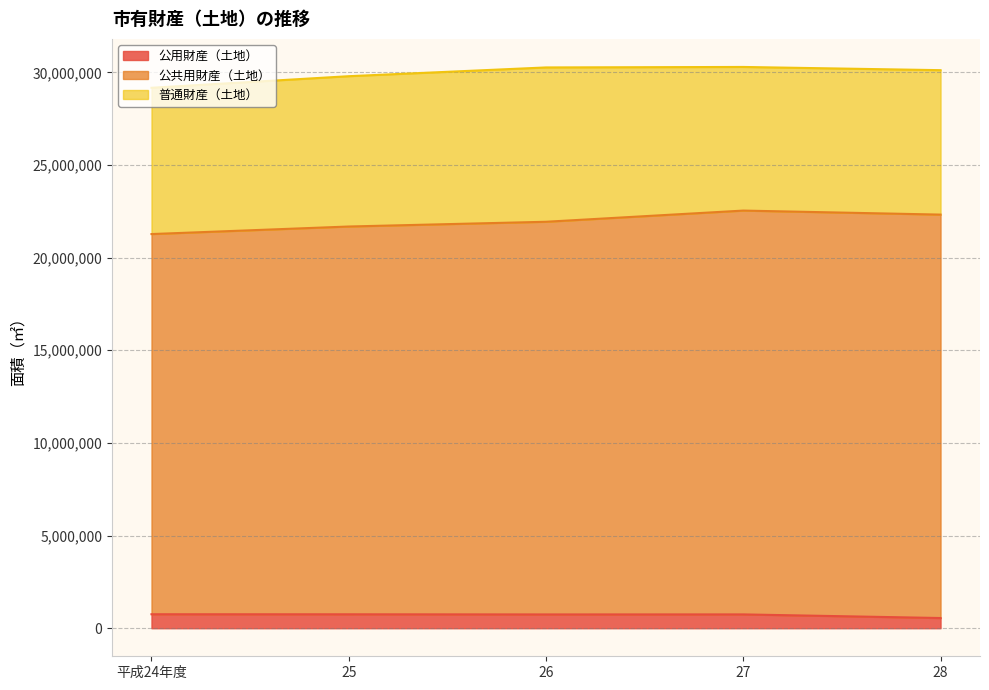

List the labels in order of 公共用財産（土地） value, smallest first.

平成24年度, 25, 26, 28, 27